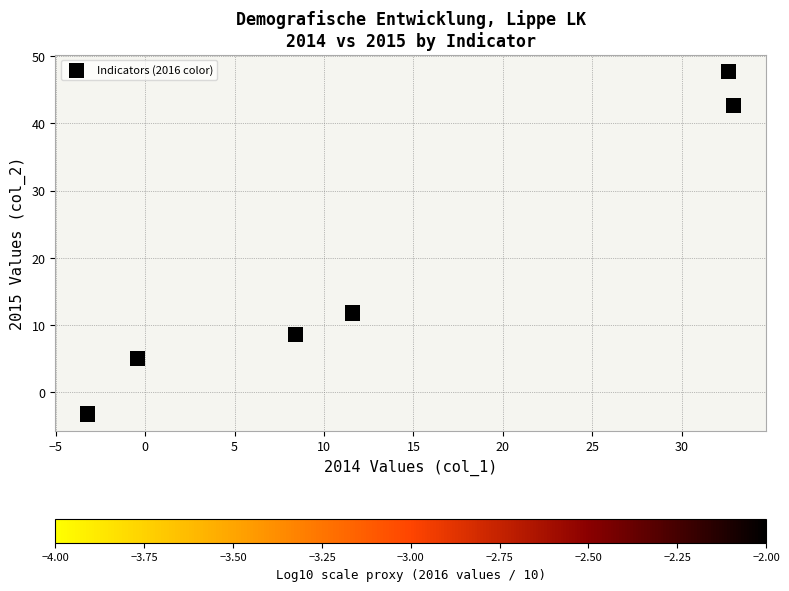

What is the range of Y values (max minus min)?

50.9